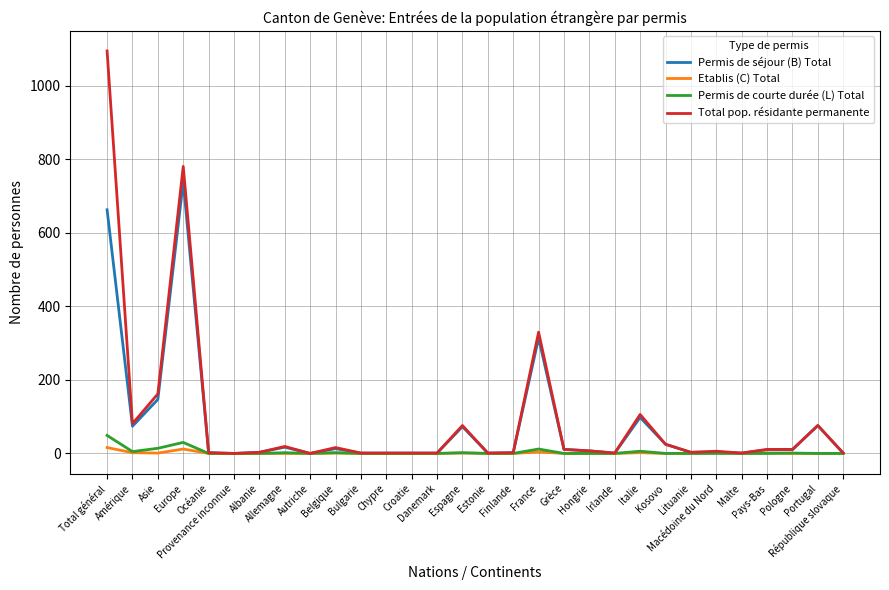

Which series has the widest spread of values?

Total pop. résidante permanente